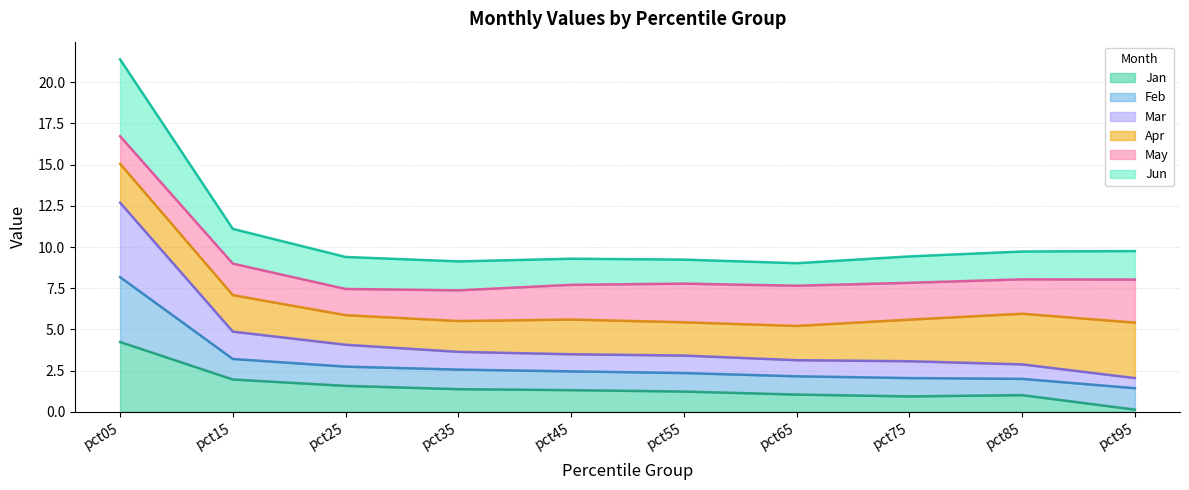

What is the sum of all Jan values?

14.8